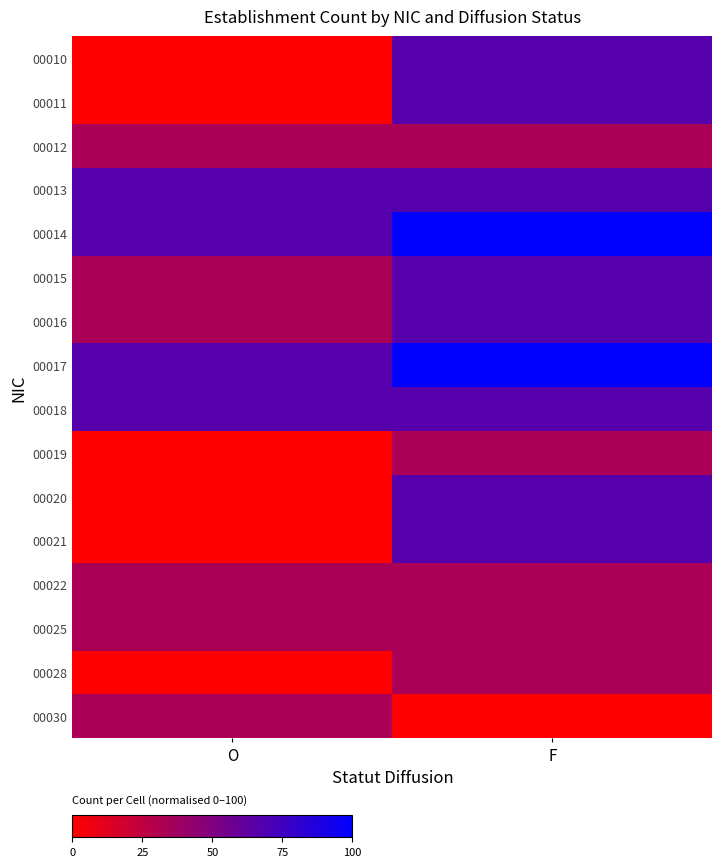

What is the total value across all series at F?

900.0